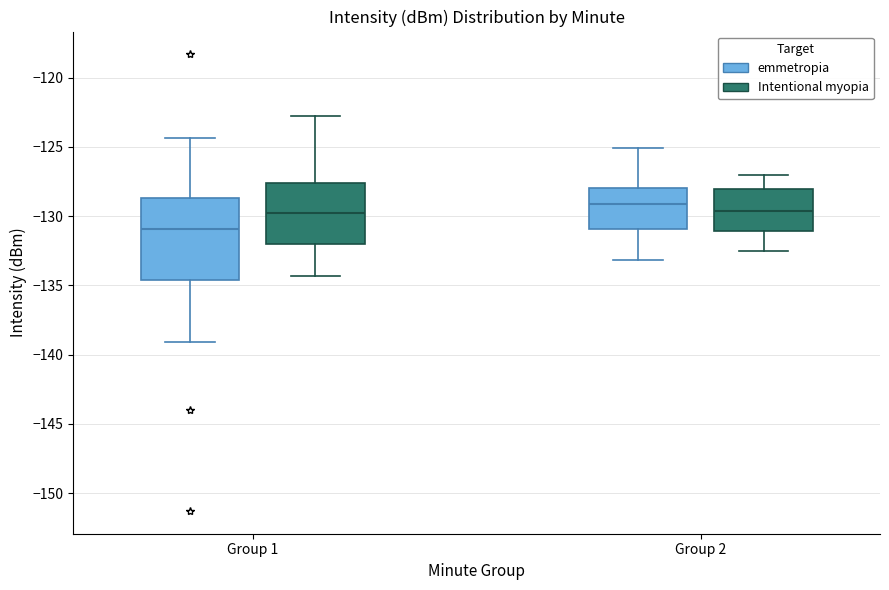

Which box is the tallest, from its lower edge to its upper edge?

Group 1 (emmetropia)